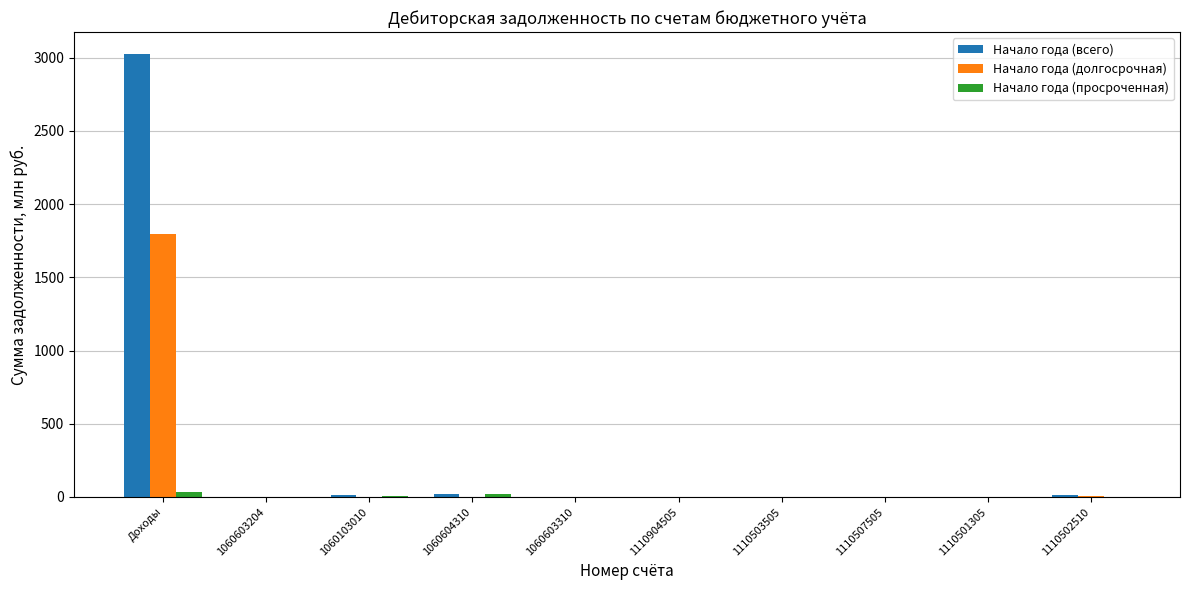

What is the average value of the Начало года (просроченная) series?

6.4